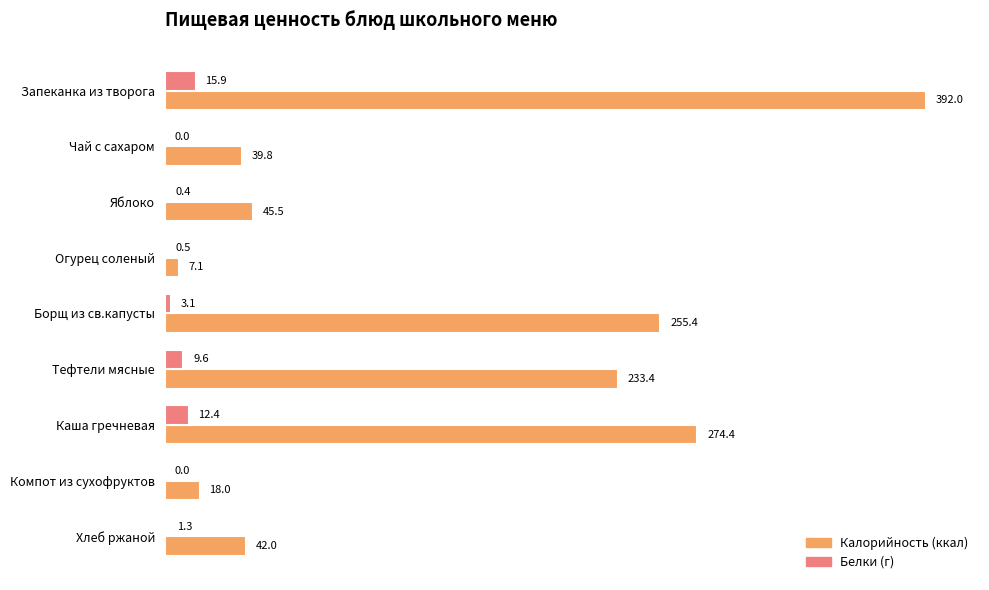

Which category has the highest value across all series?

Запеканка из творога